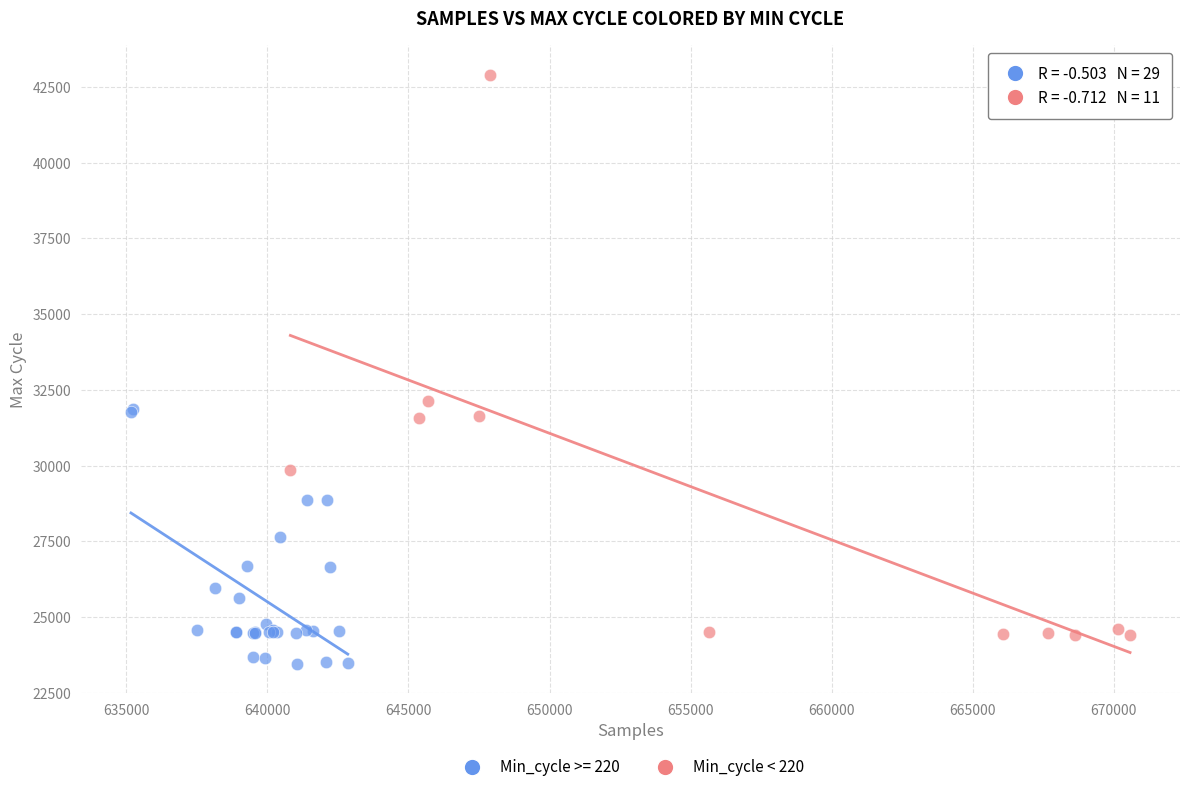

Which series reaches the maximum Y coordinate?

Min_cycle < 220